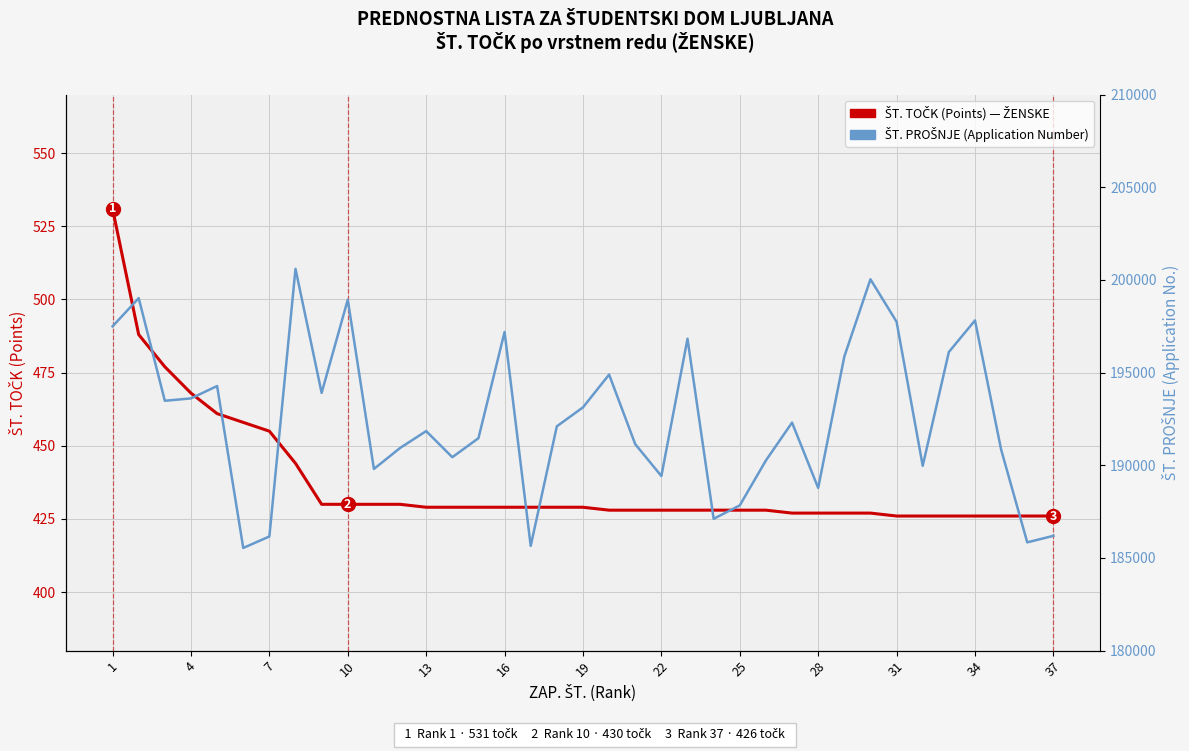

How many lines are shown in the chart?

2